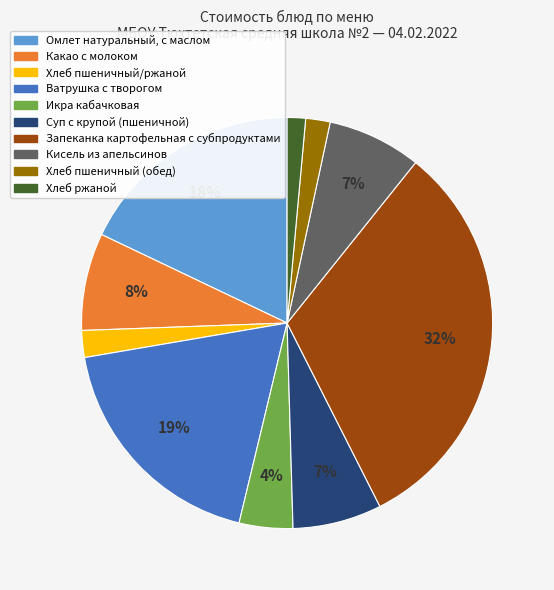

How many slices are in this pie chart?

10